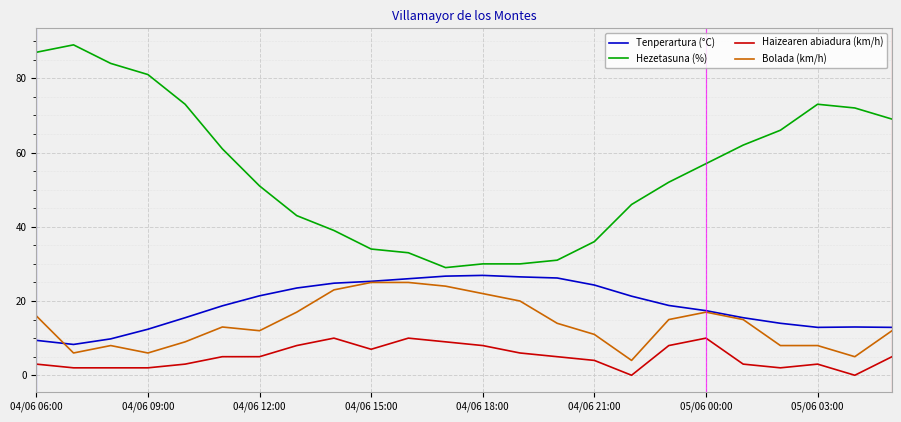

True or false: Bolada (km/h) has more than 2 points higher than both neighbors.

True